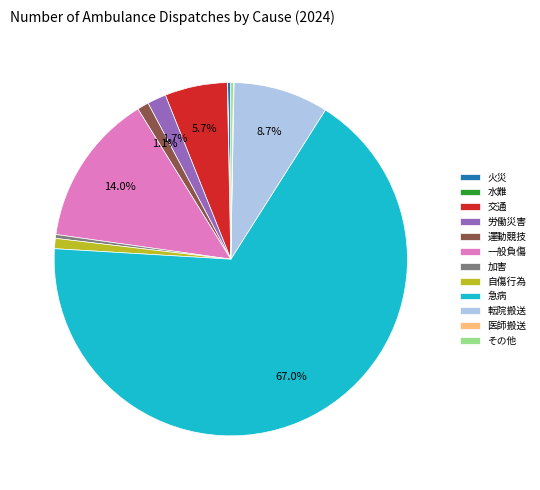

What portion of the pie excludes 一般負傷?

86.0%